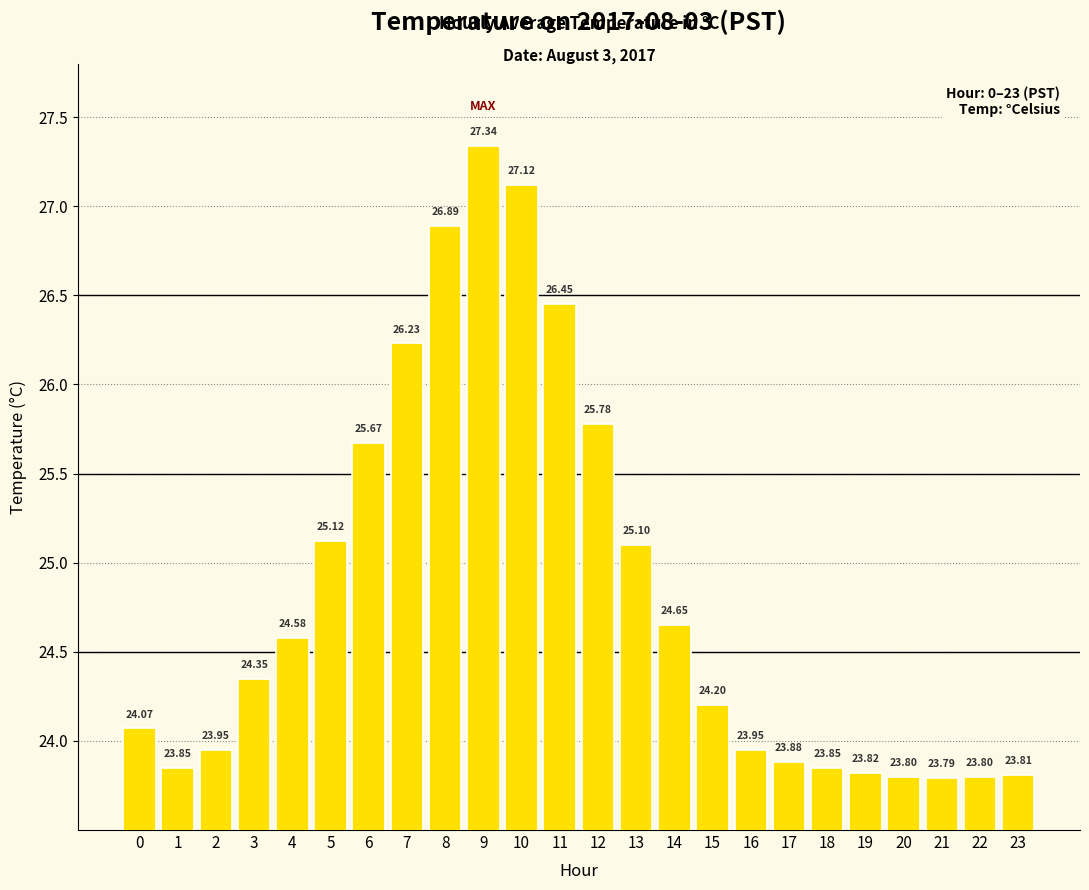

Approximately how many times larger is the value at 3 compared to 17?

1.0